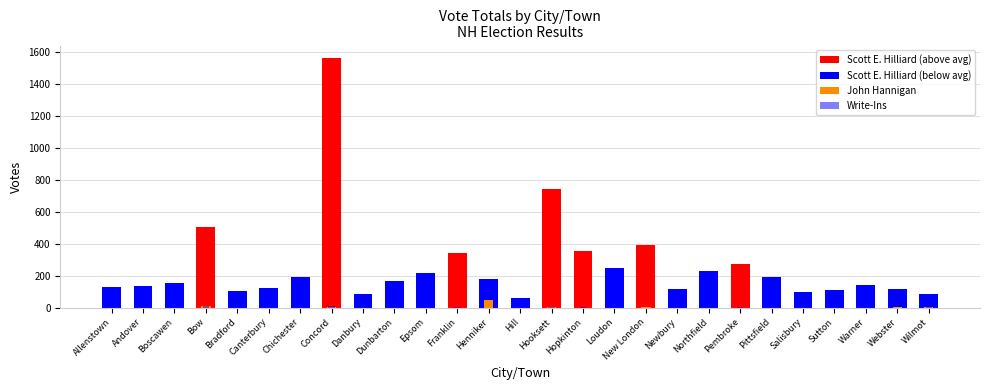

Which series has the widest spread of values?

Scott E. Hilliard